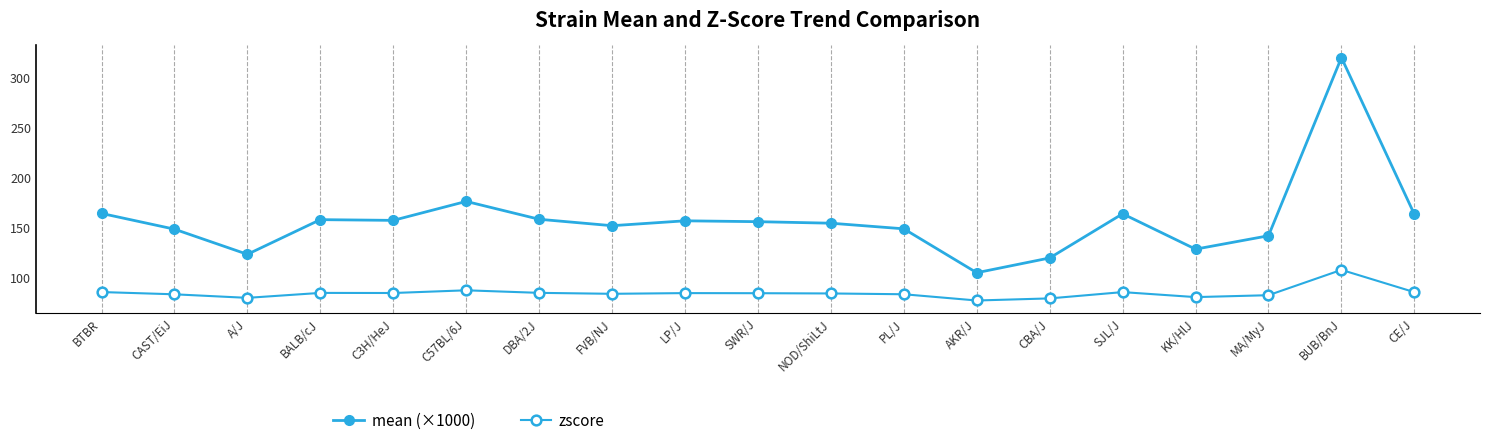

Does the chart have visible grid lines?

No